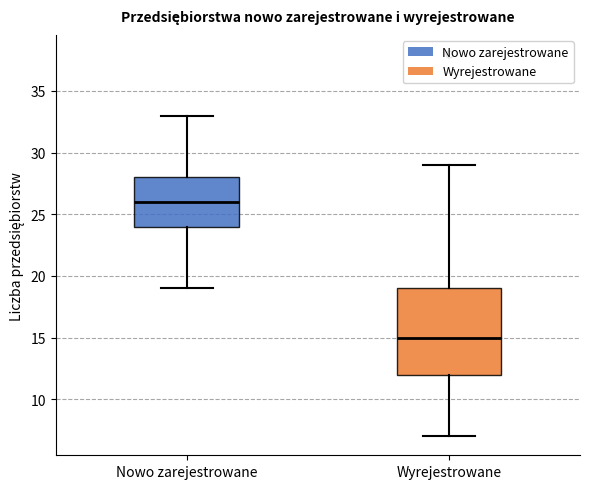

Where does the upper whisker of the box for Nowo zarejestrowane end on the y-axis? The values are not printed on the chart, so give them approximately, as read against the axis.

33